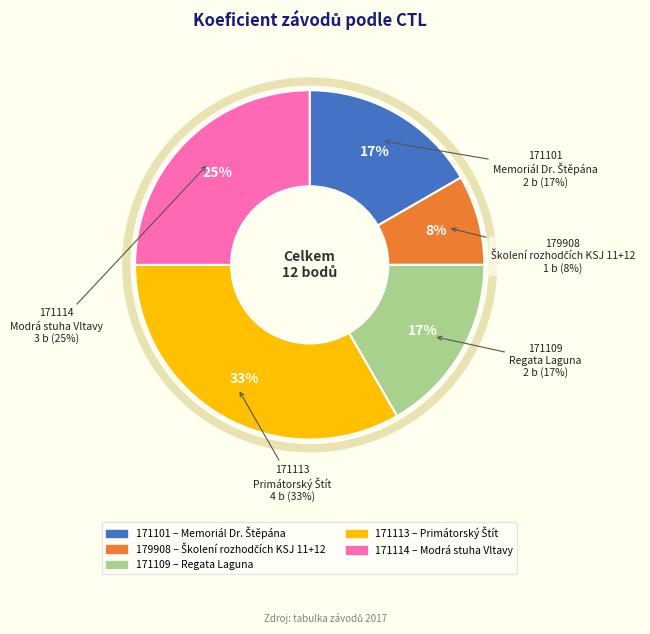

Which slice is the smallest?

179908